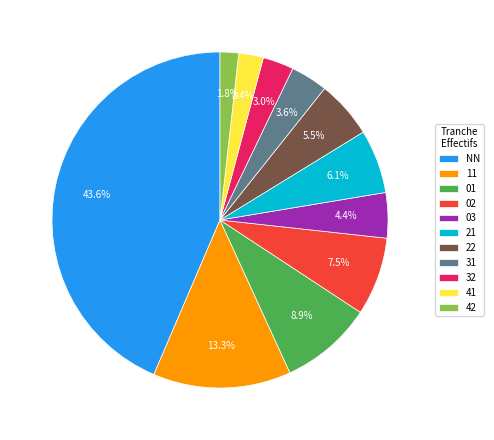

Does any single category account for the majority?

No